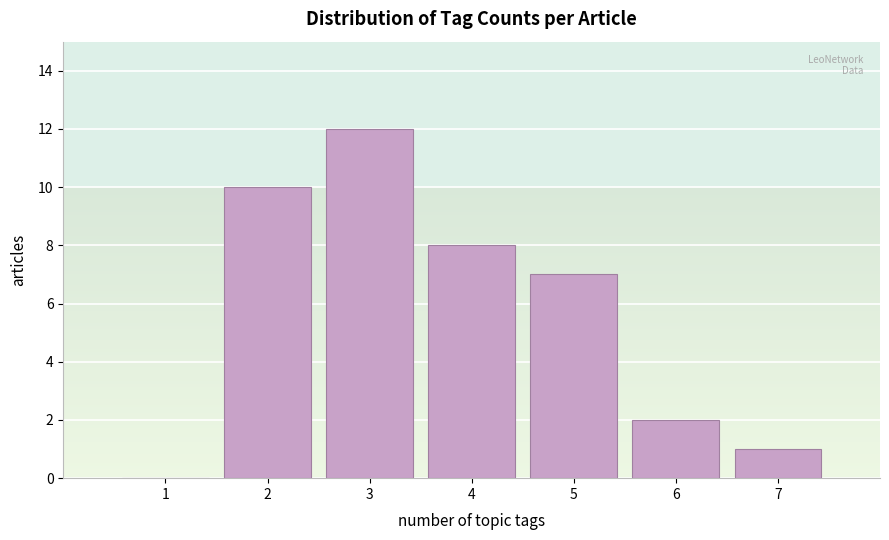

Reading left to right, transcribe all the data shown in this chart.

1=0	2=10	3=12	4=8	5=7	6=2	7=1